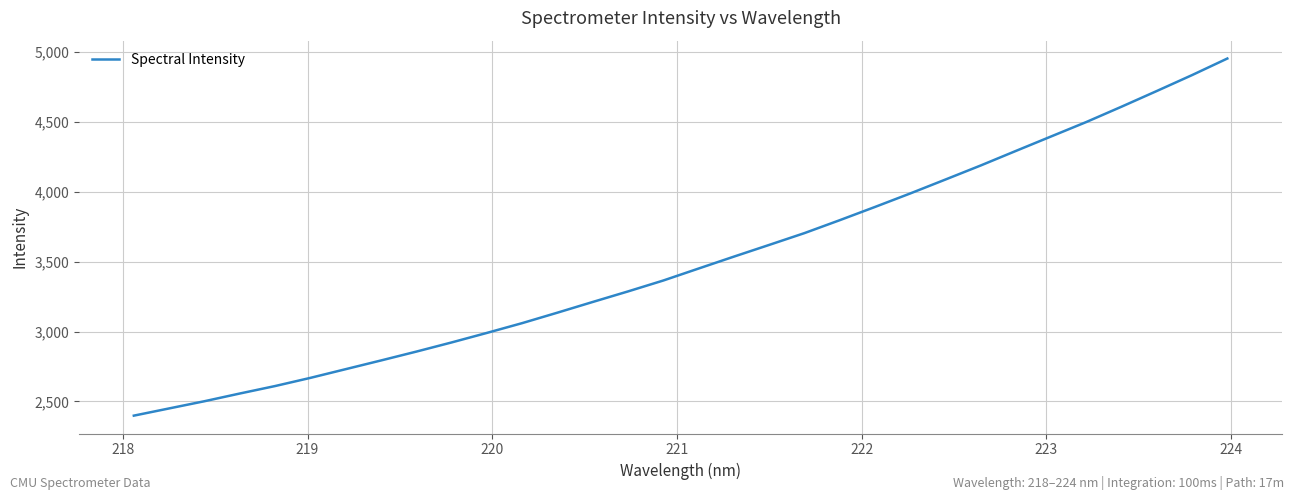

What is the minimum value shown in the chart?

2398.2